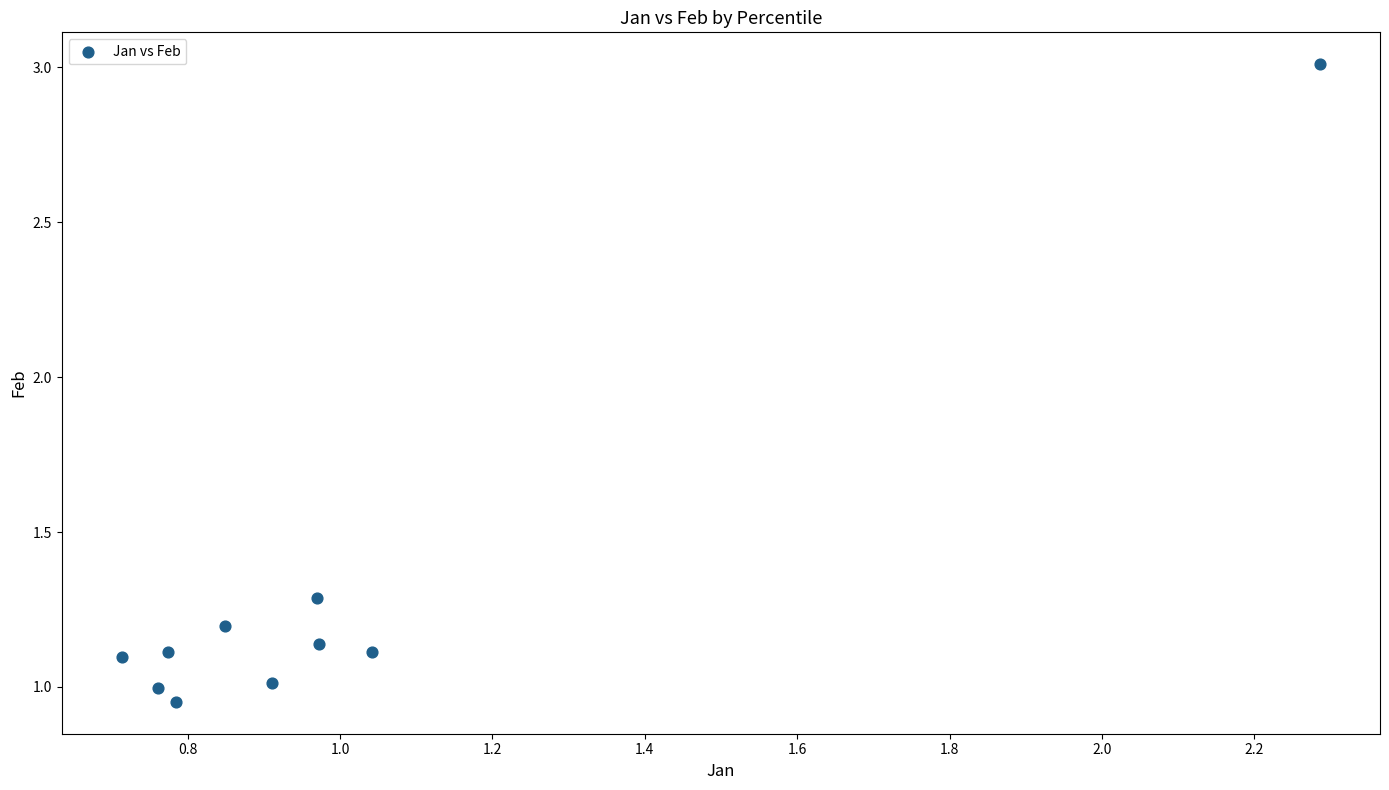

What is the range of Y values (max minus min)?

2.1